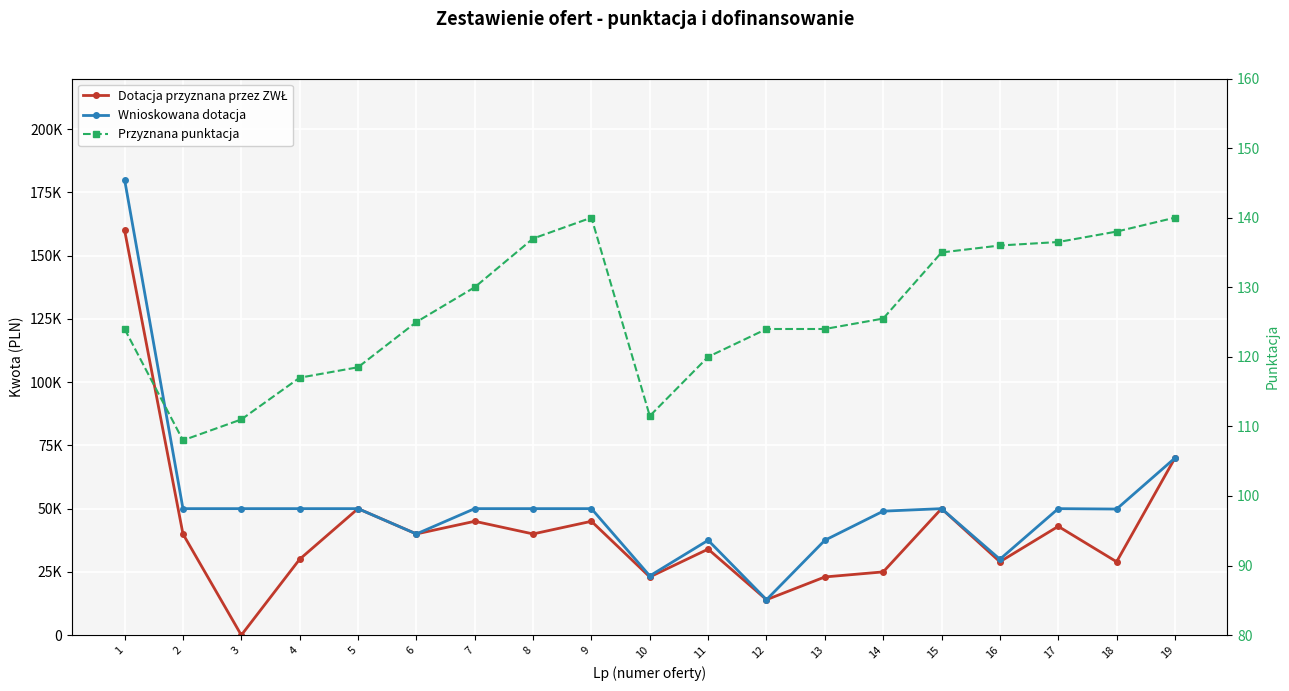

True or false: Przyznana punktacja and Wnioskowana dotacja cross at least once.

False